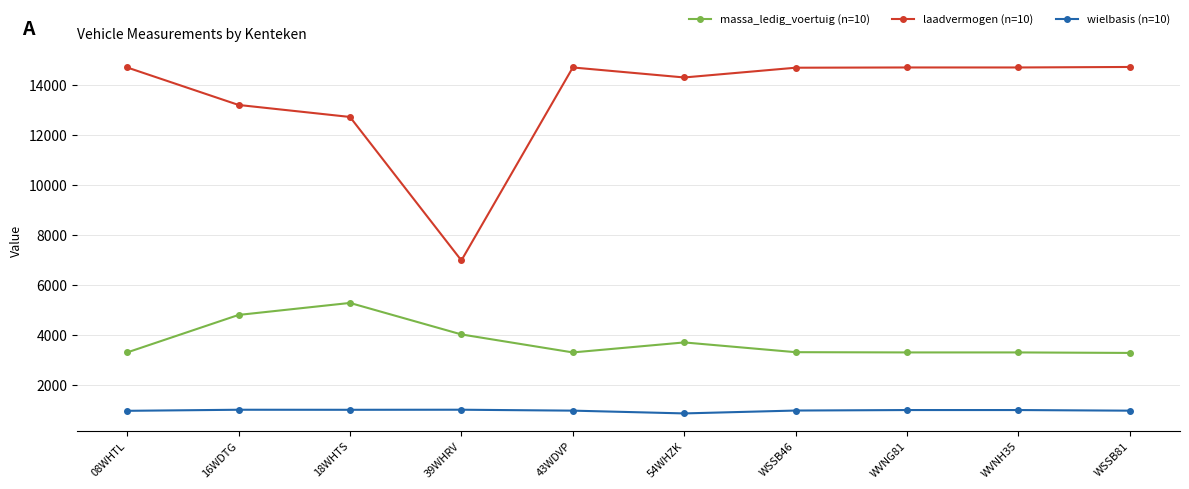

What is the total value across all series at WSSB46?

18975